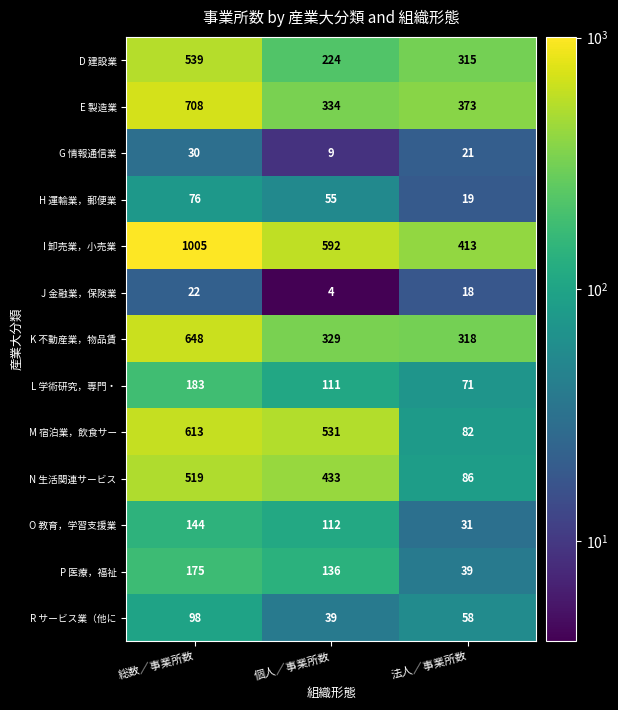

What is the sum of all K 不動産業，物品賃 values?

1295